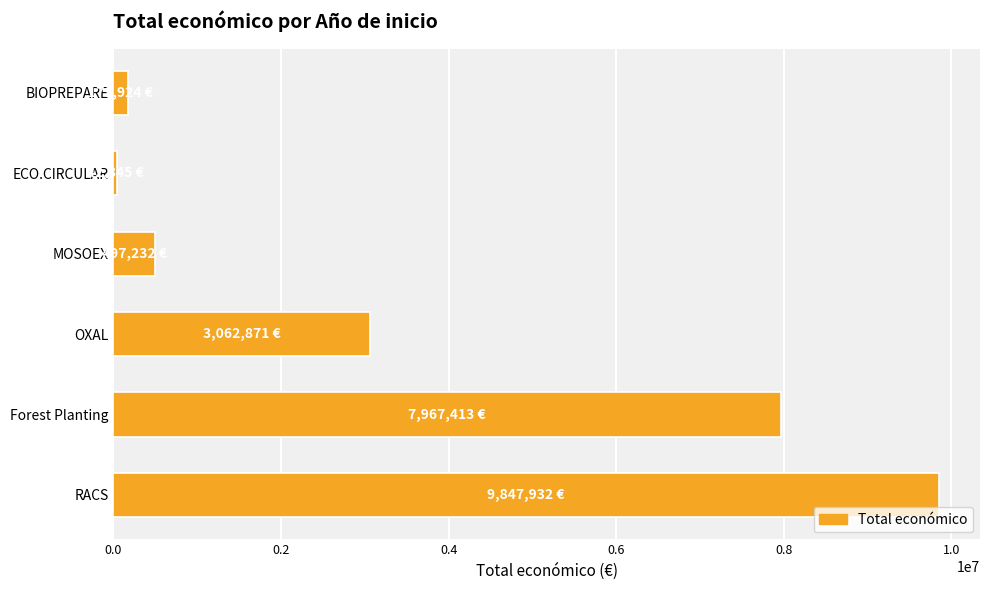

How many bars are there in total?

6